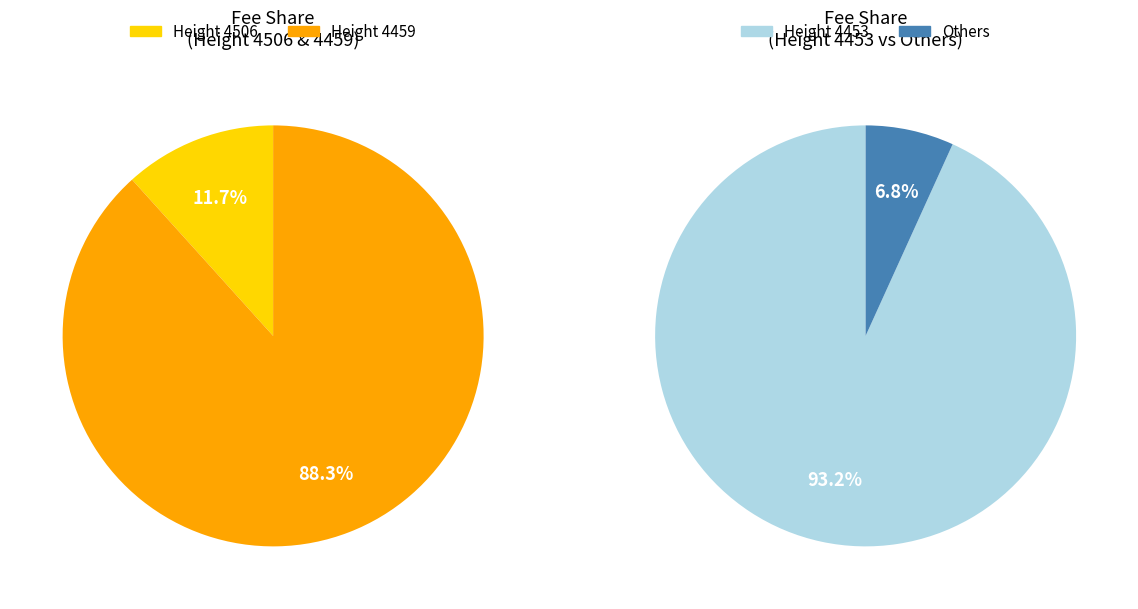

What percentage do 4453 and 4506 together represent?

94.0%